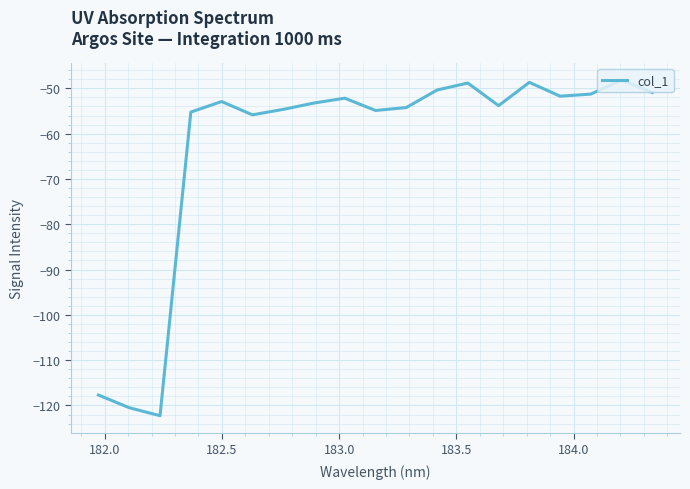

What is the maximum value shown in the chart?

-48.2